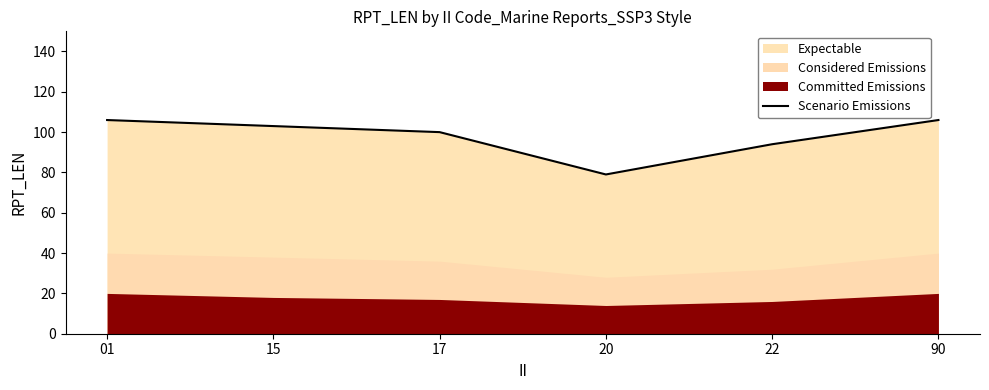

Approximately how many times larger is the value at 90 compared to 20?

1.3